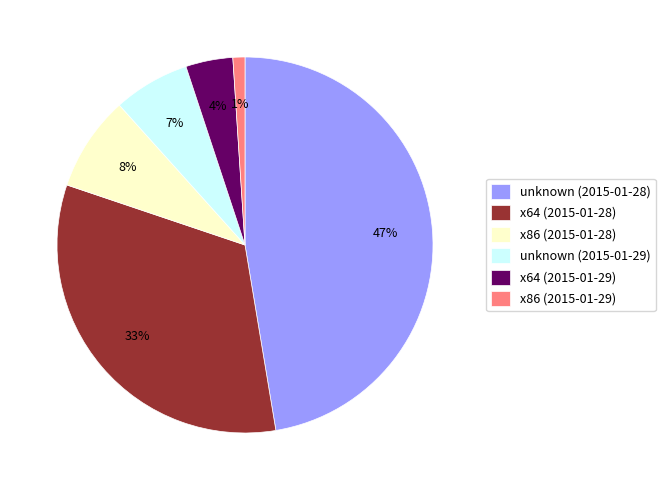

Which has a higher value, x64 (2015-01-29) or unknown (2015-01-28)?

unknown (2015-01-28)